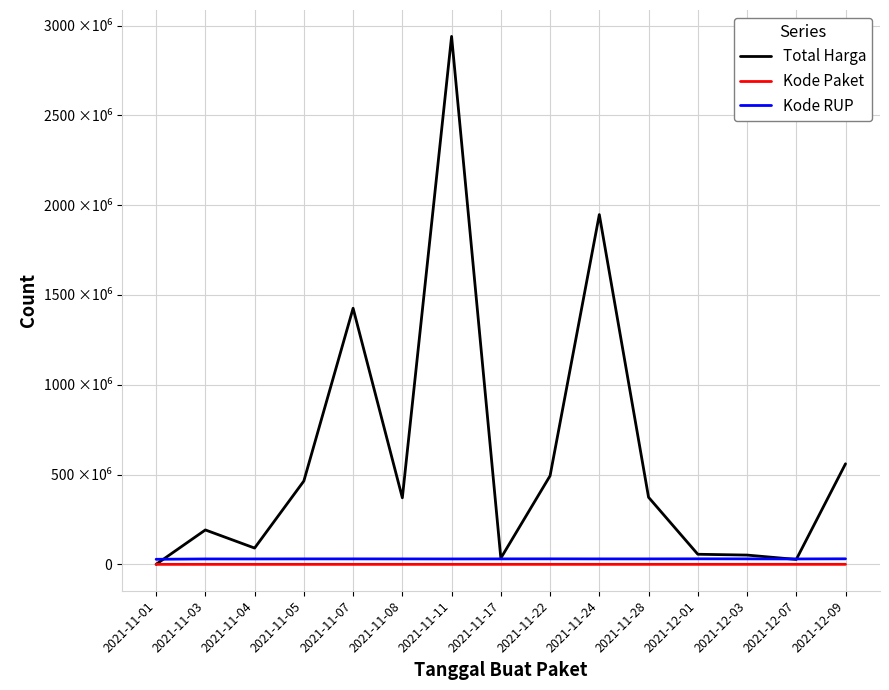

True or false: Kode Paket and Total Harga cross at least once.

False